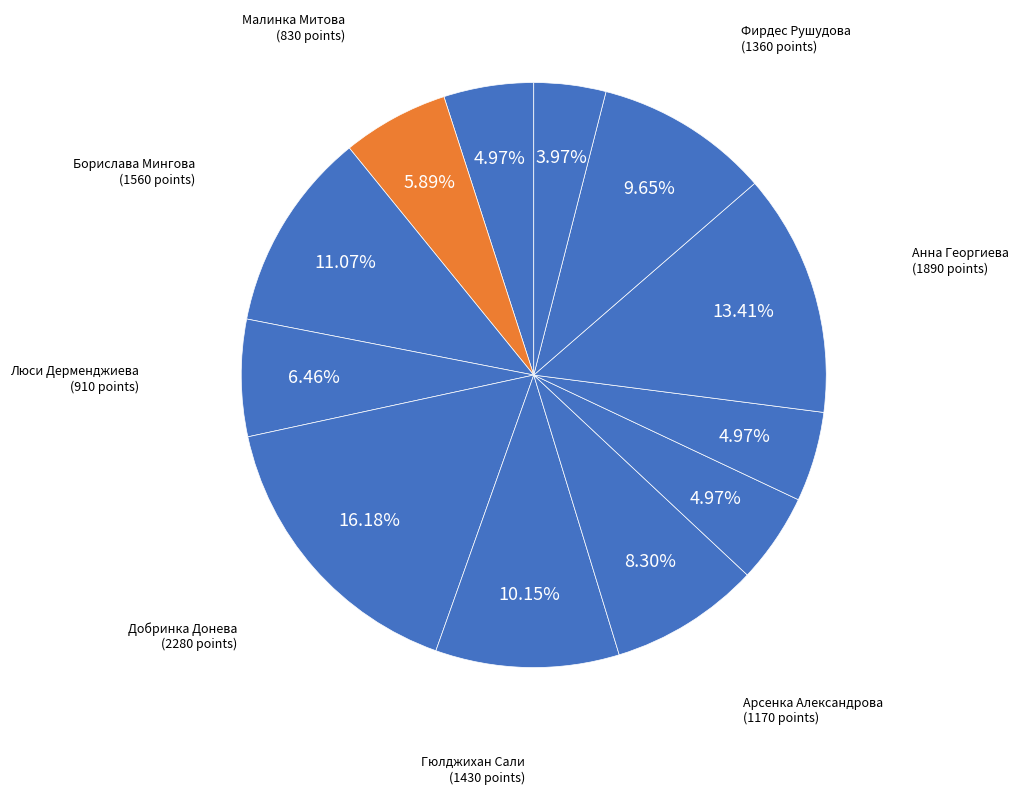

Count the number of slices in the pie.

12